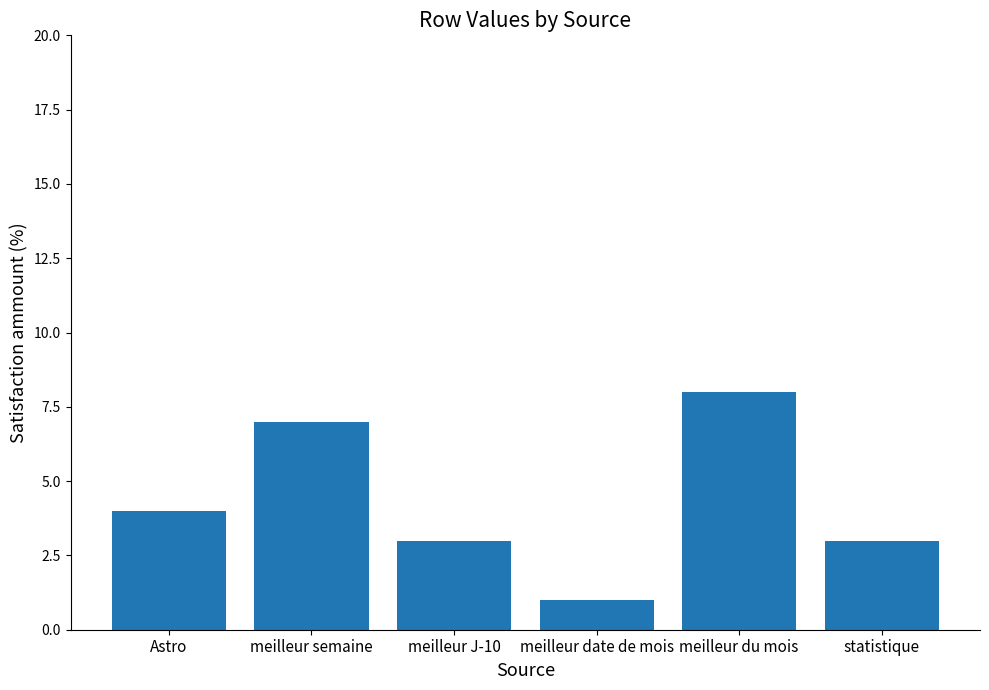

At which category does the chart reach its minimum across all series?

meilleur date de mois